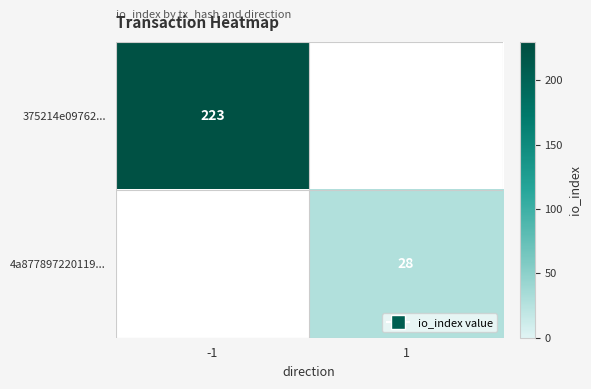

Is it true that 375214e09762... equals 223 at -1?

True